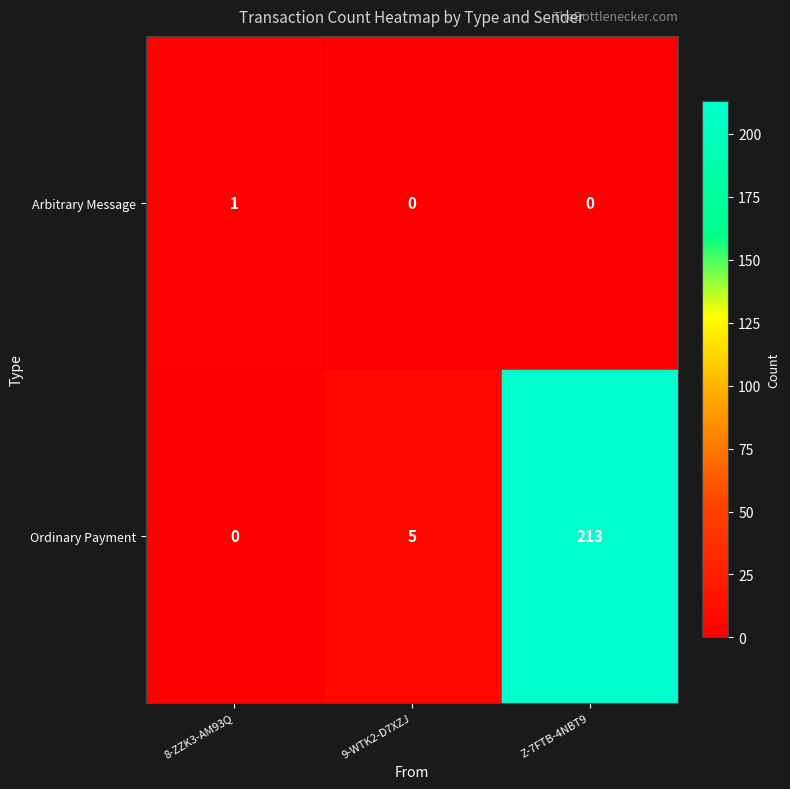

How many data points does each series have?

3